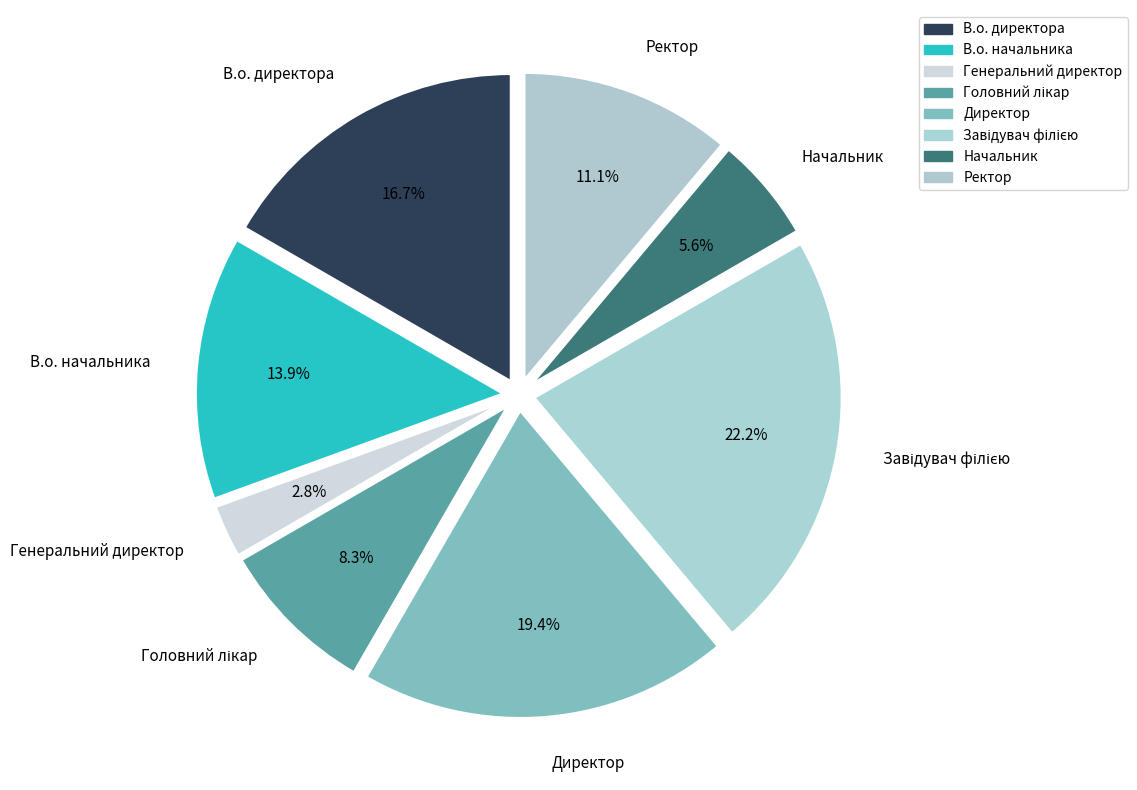

Is it true that В.о. директора is 17% of the pie?

True